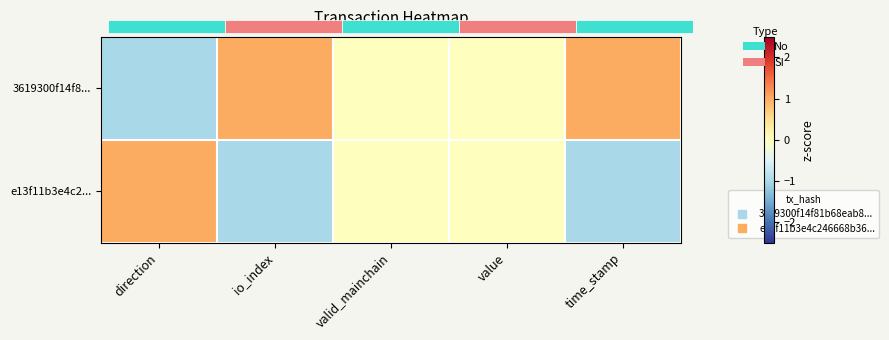

How many data points does each series have?

5